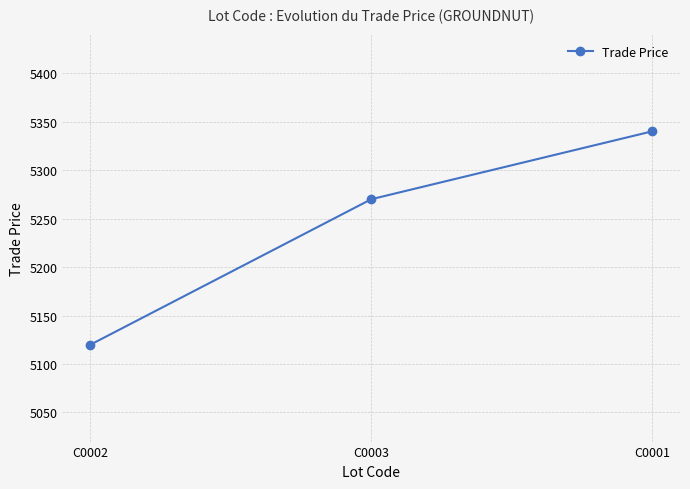

What is the value of the 3rd point from the left?

5340.0